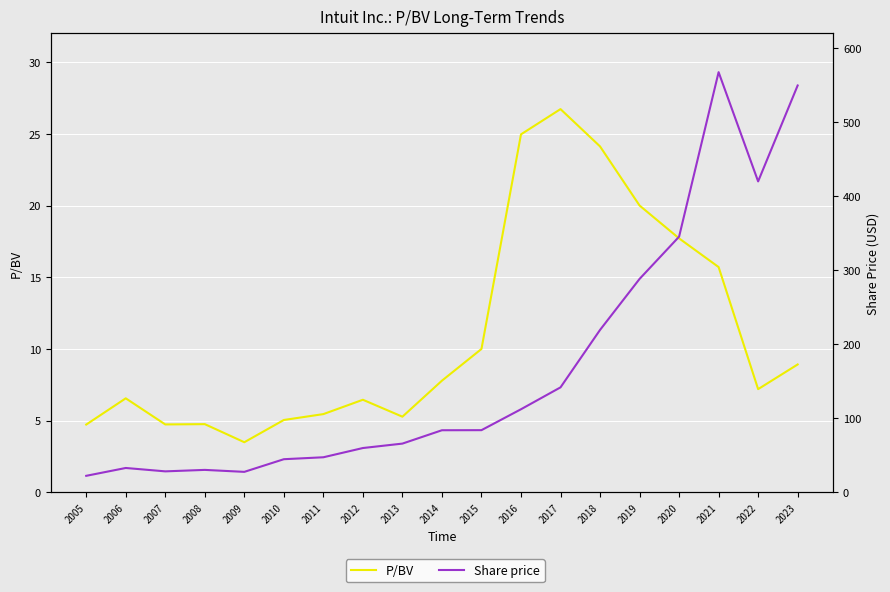

What is the difference between the maximum and minimum values in the Share price series?

545.1